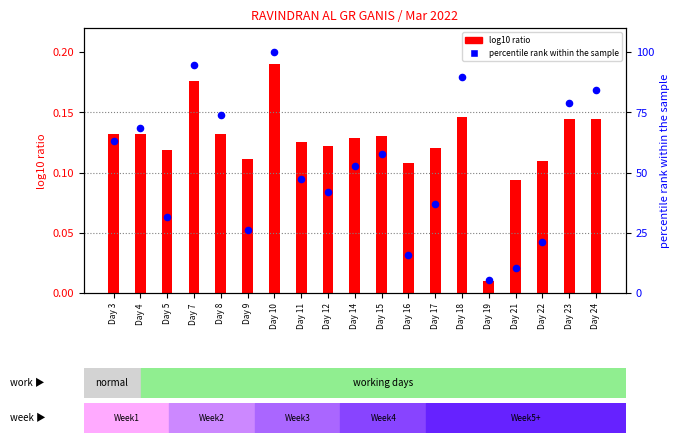

Which series reaches the minimum Y coordinate?

log10 ratio